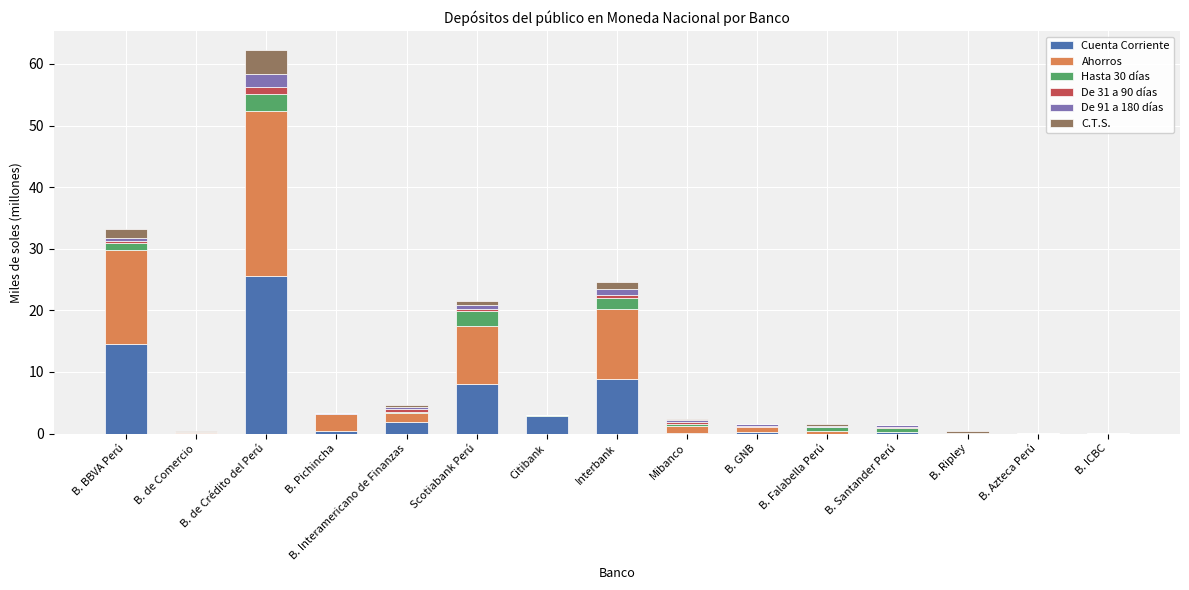

Does the chart contain stacked bars?

Yes